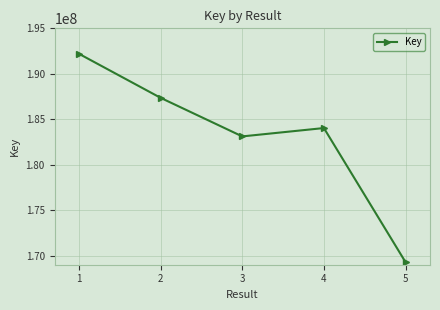

Reading left to right, list all the values displayed in this chart.

192195649	187353659	183113476	184032252	169288493